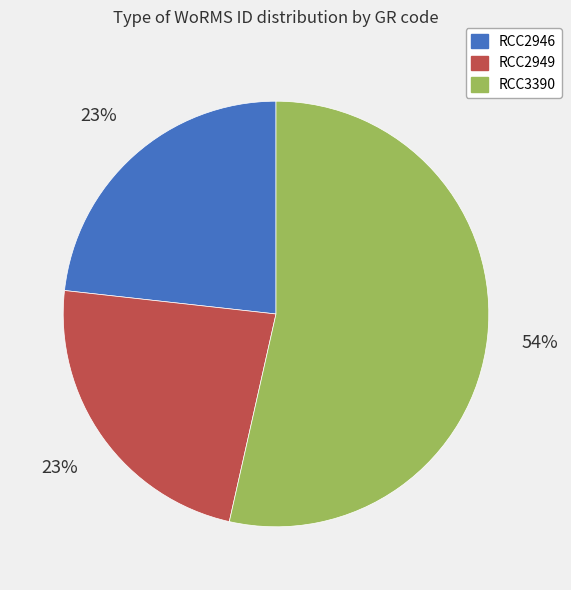

To the nearest percent, what portion does RCC2949 represent?

23%